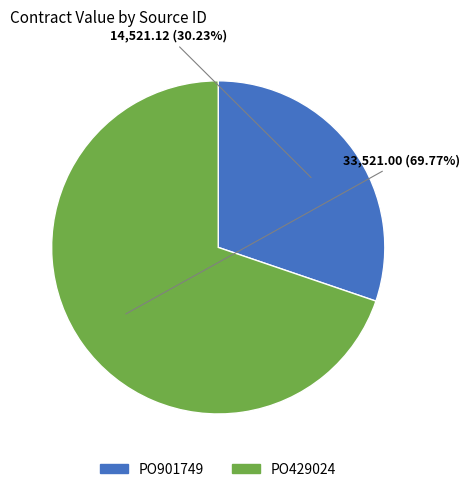

To the nearest percent, what is the difference between the largest and smallest slice percentages?

40%